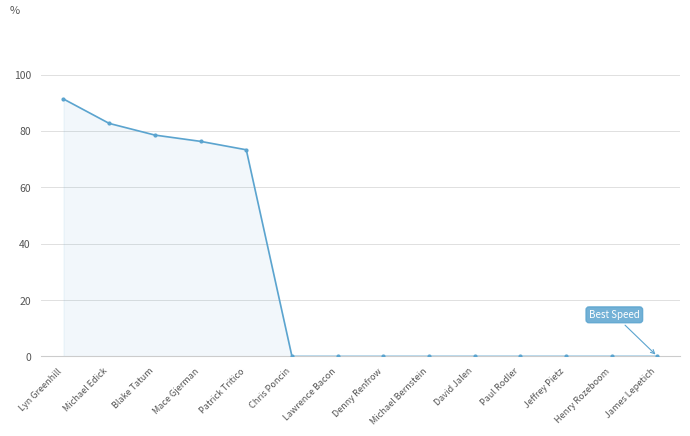

Reading right to left, transcribe all the data shown in this chart.

James Lepetich=0.0	Henry Rozeboom=0.0	Jeffrey Pietz=0.0	Paul Rodler=0.0	David Jalen=0.0	Michael Bernstein=0.0	Denny Renfrow=0.0	Lawrence Bacon=0.0	Chris Poncin=0.0	Patrick Tritico=73.3	Mace Gjerman=76.3	Blake Tatum=78.6	Michael Edick=82.7	Lyn Greenhill=91.4